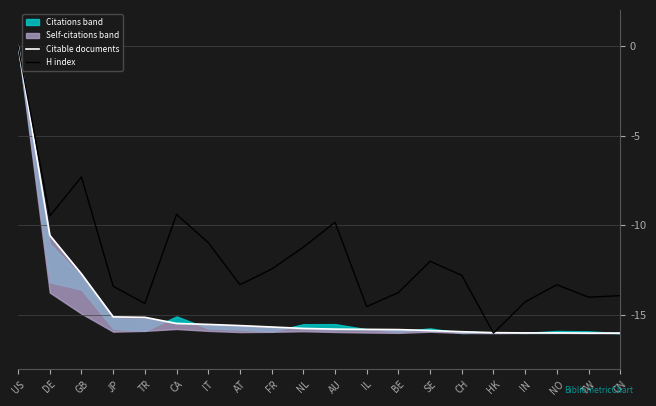

At which category is the sum across all series the highest?

US